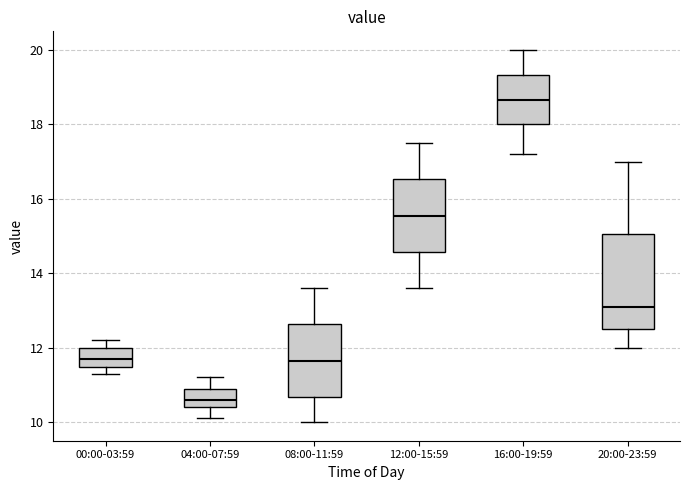

Where is the upper edge of the box for 08:00-11:59 on the y-axis? The values are not printed on the chart, so give them approximately, as read against the axis.

12.6